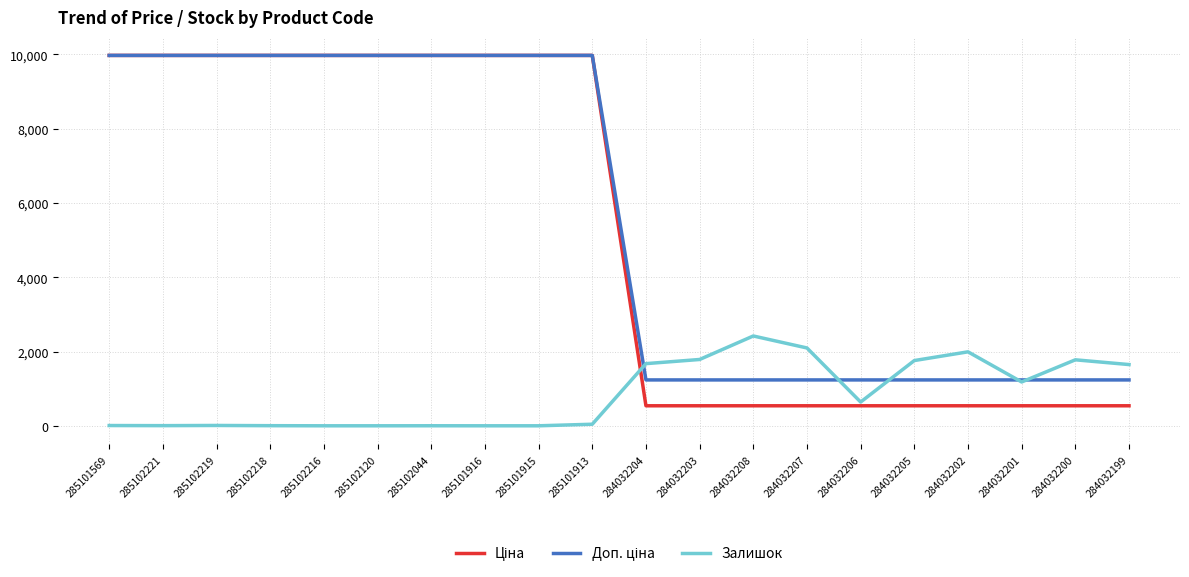

What is the difference between the maximum and minimum values in the Залишок series?

2419.0